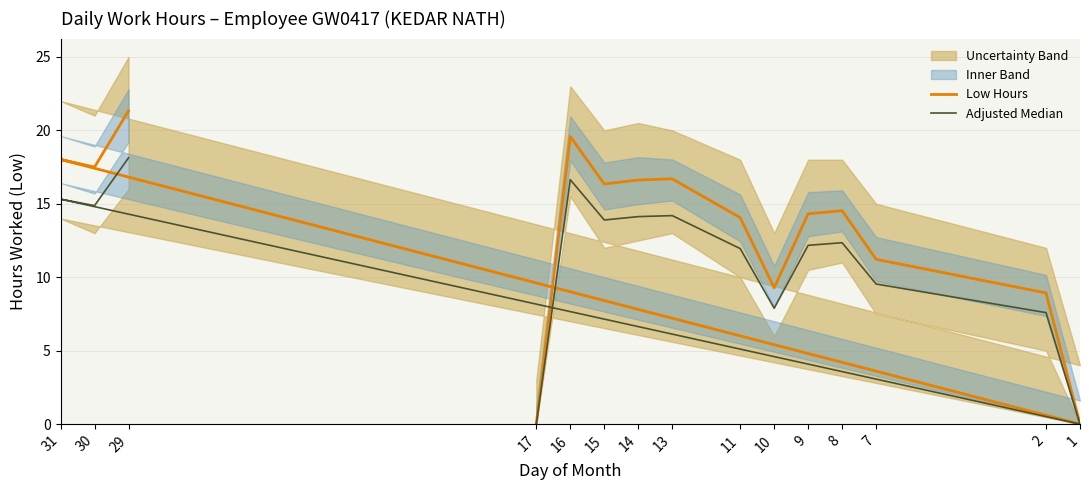

Read the Low Hours value at 16.

19.6